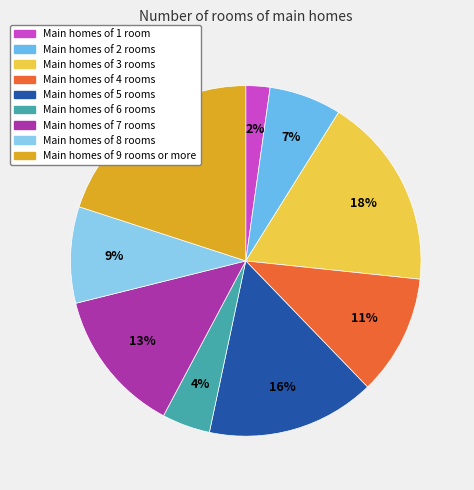

Which category has the biggest portion of the pie?

Main homes of 9 rooms or more